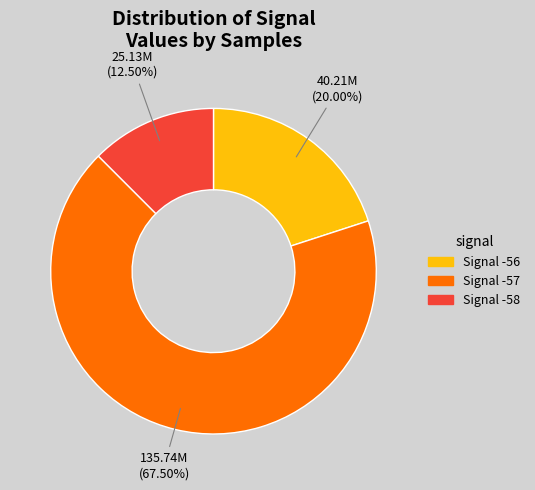

Does any single category account for the majority?

Yes